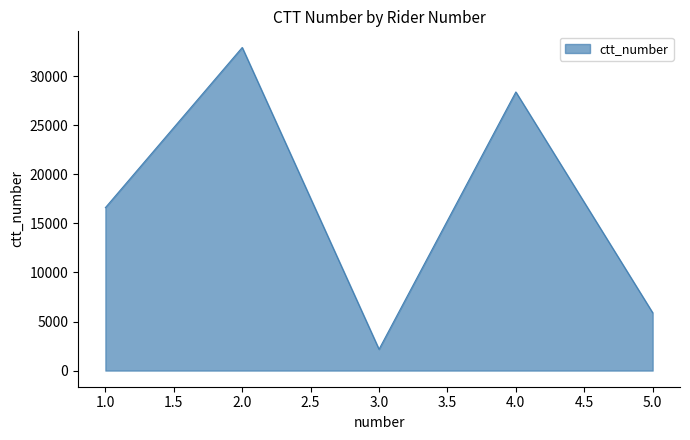

What value does the data have at 2.0?

32933